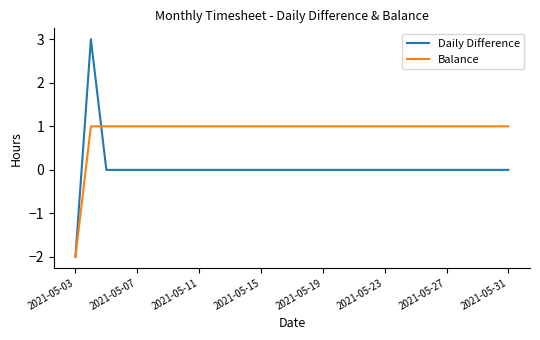

Rank the series by their average value, from lowest to highest.

Daily Difference, Balance